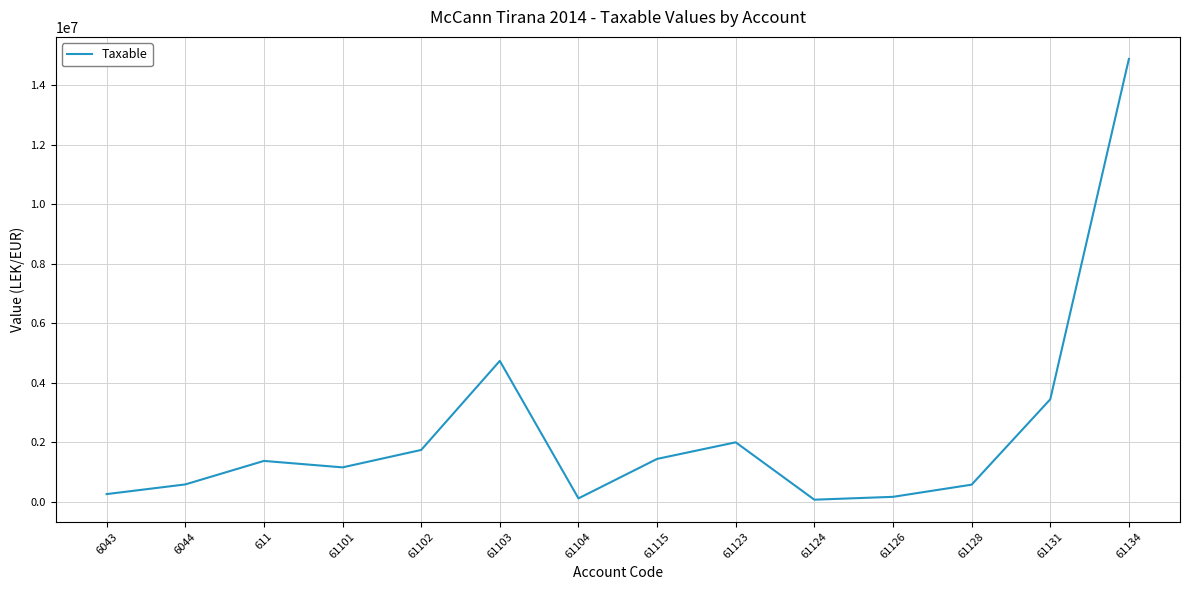

Does the chart have visible grid lines?

Yes